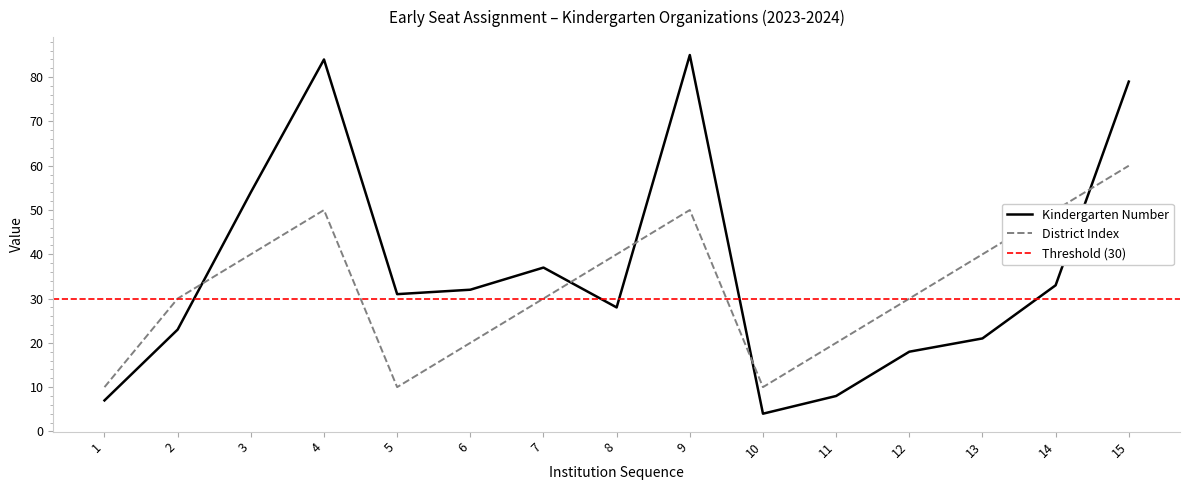

Which series has the largest total across all categories?

Kindergarten Number